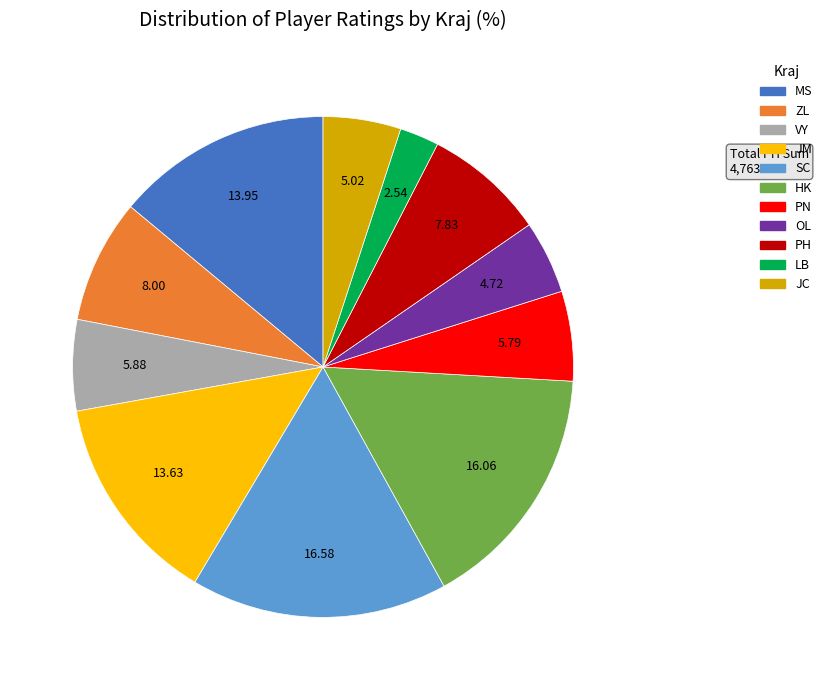

Does any single category account for the majority?

No